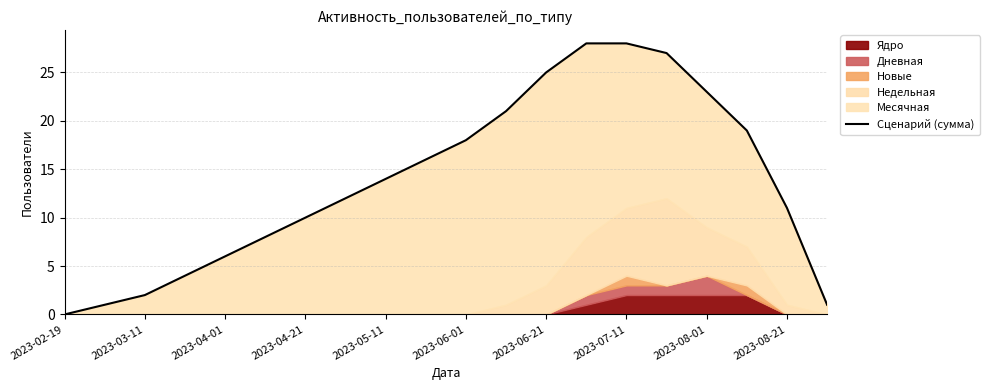

How many categories are shown in the chart?

20